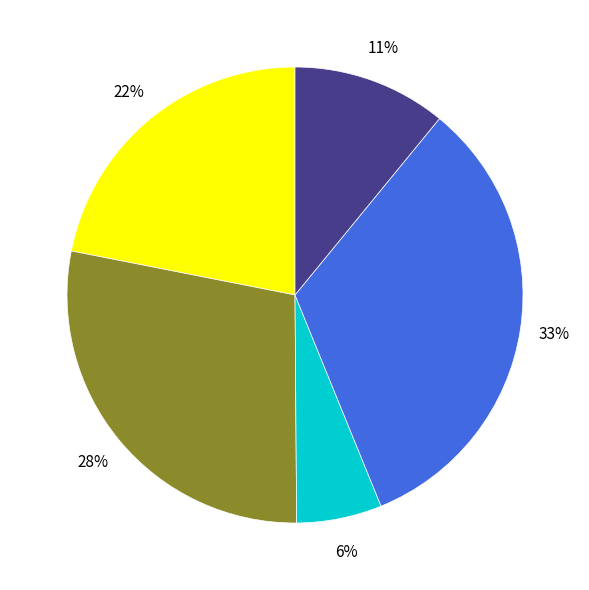

Does any single category account for the majority?

No